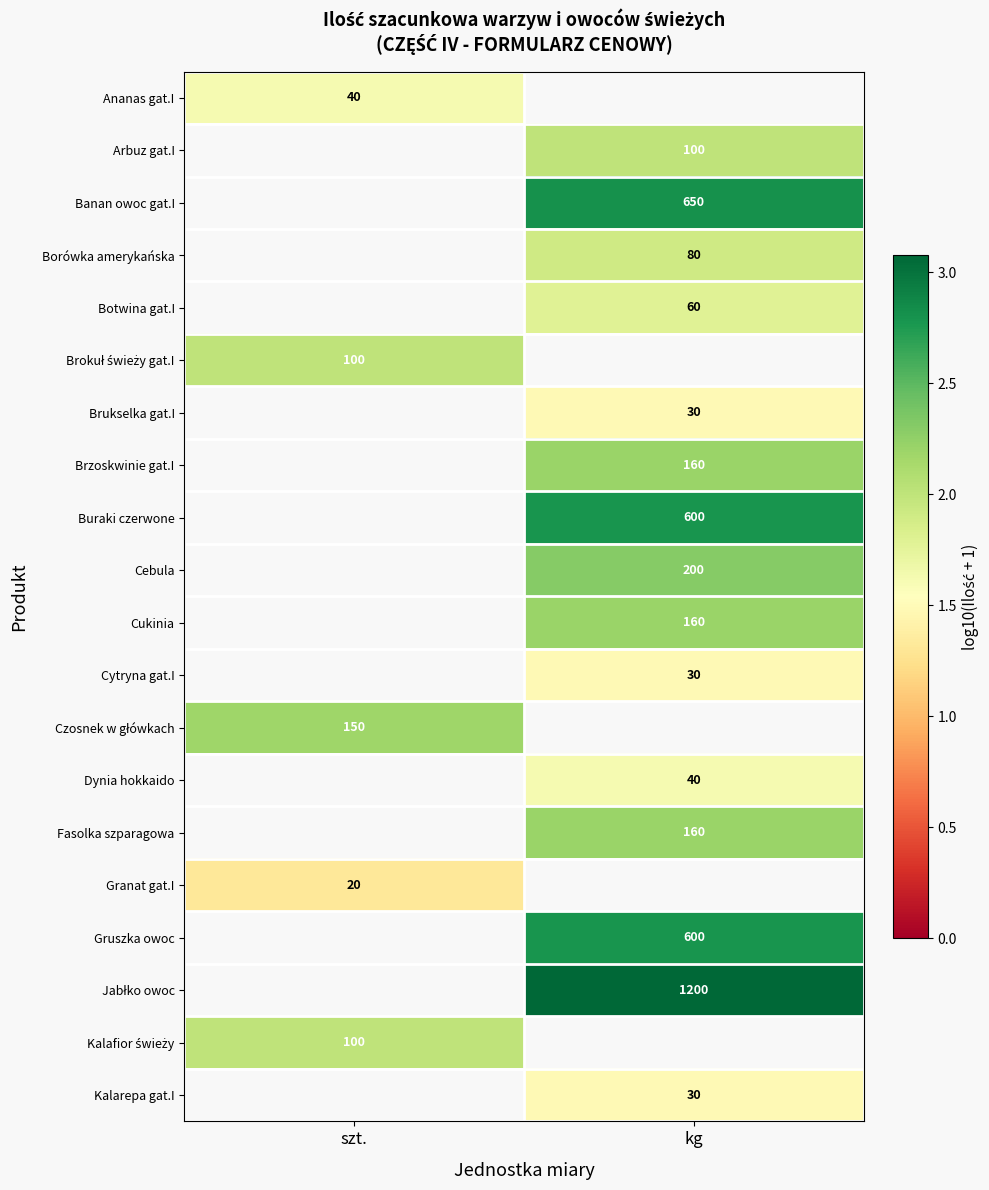

Is the value of Banan owoc gat.I at kg greater than the value of Brzoskwinie gat.I at kg?

Yes